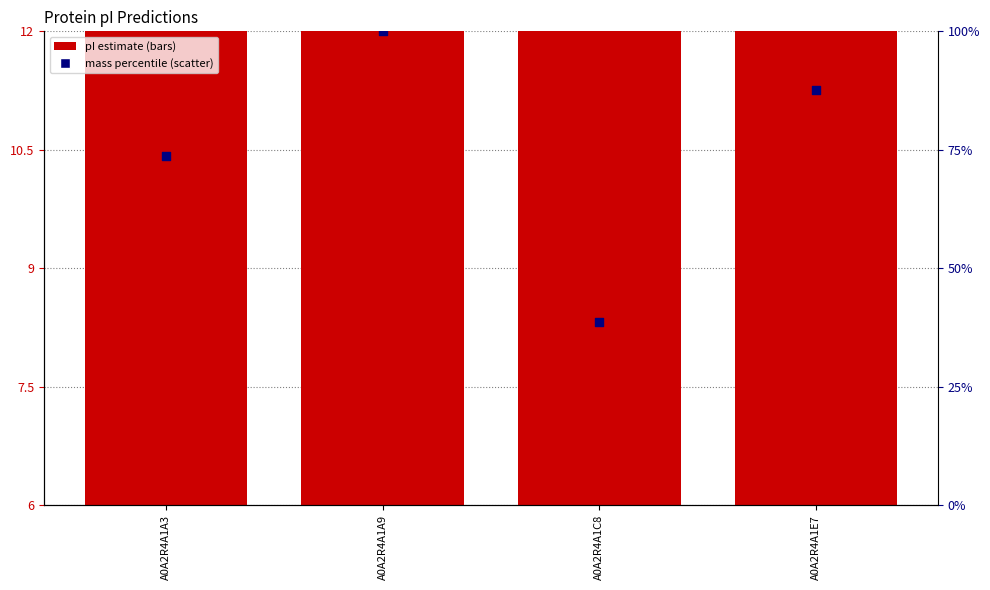

At which category is the sum across all series the highest?

A0A2R4A1A9